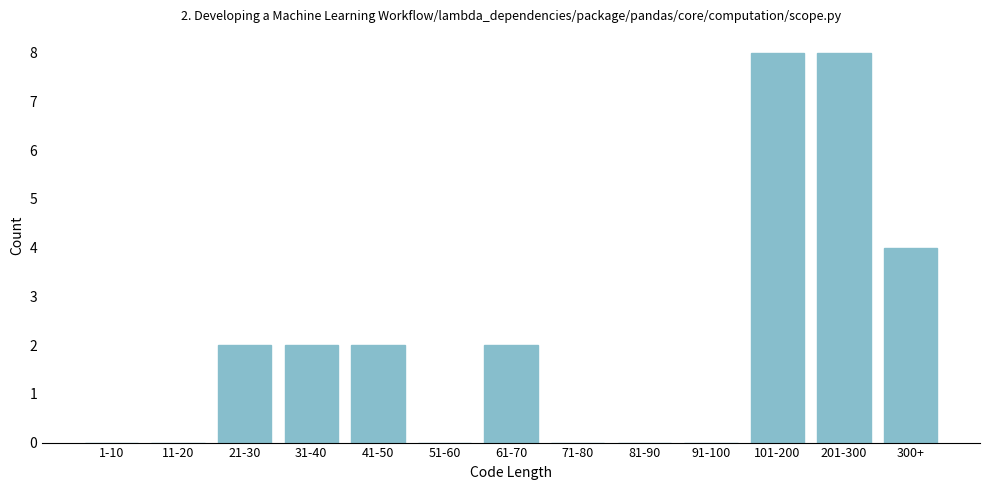

Reading left to right, extract all data points from this chart.

1-10=0	11-20=0	21-30=2	31-40=2	41-50=2	51-60=0	61-70=2	71-80=0	81-90=0	91-100=0	101-200=8	201-300=8	300+=4